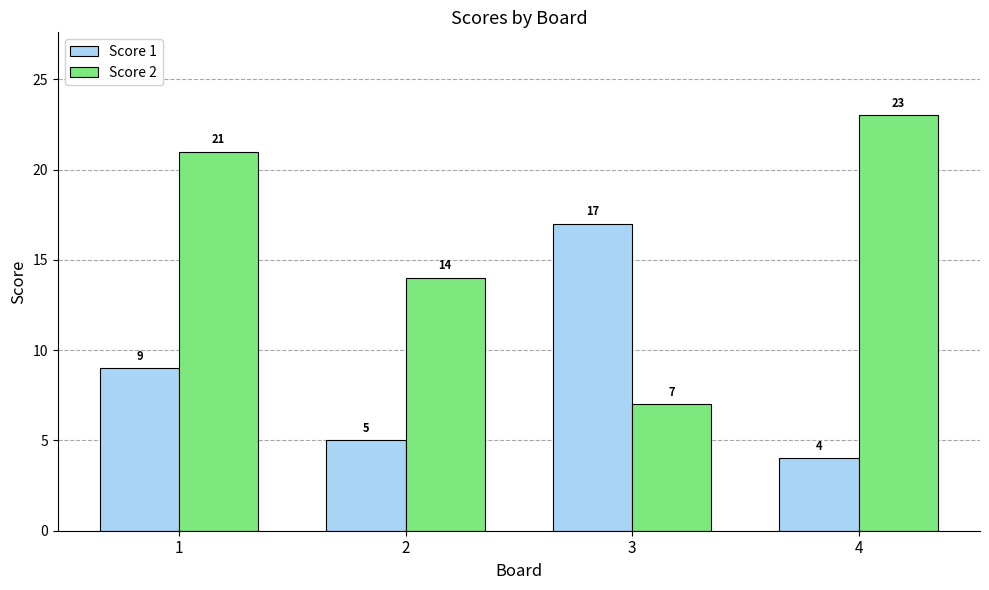

Count the Score 2 values in the range 14 to 23.

3